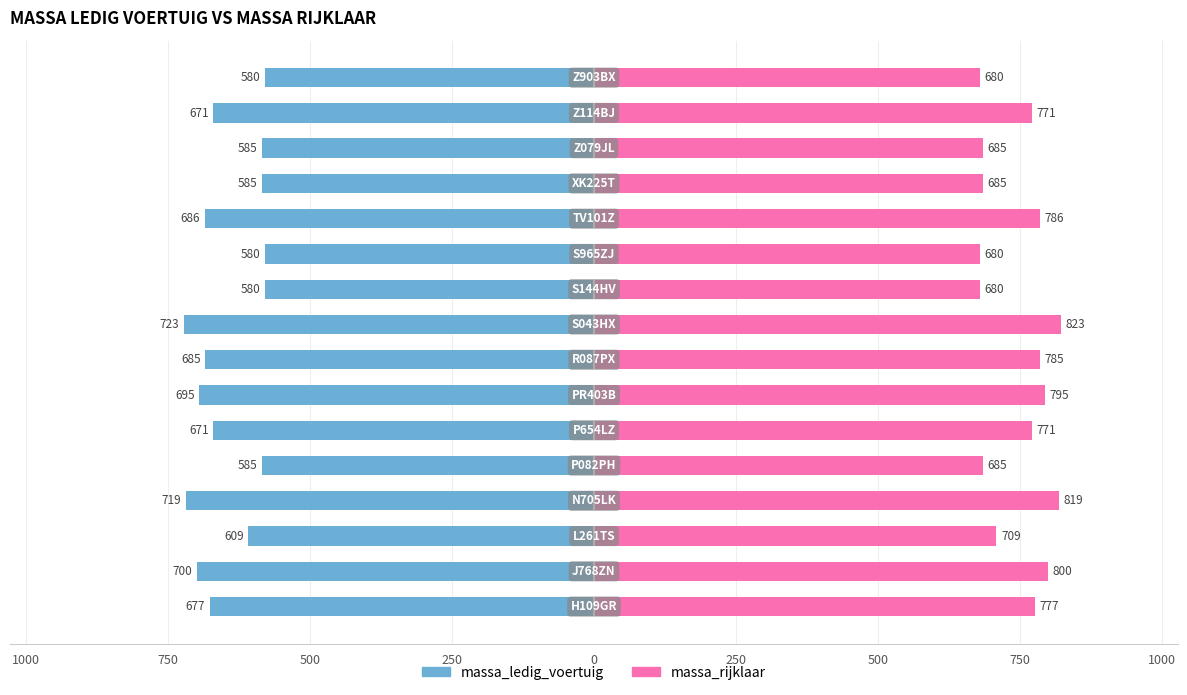

The massa_ledig_voertuig series shows -929 at 1250. True or false?

False